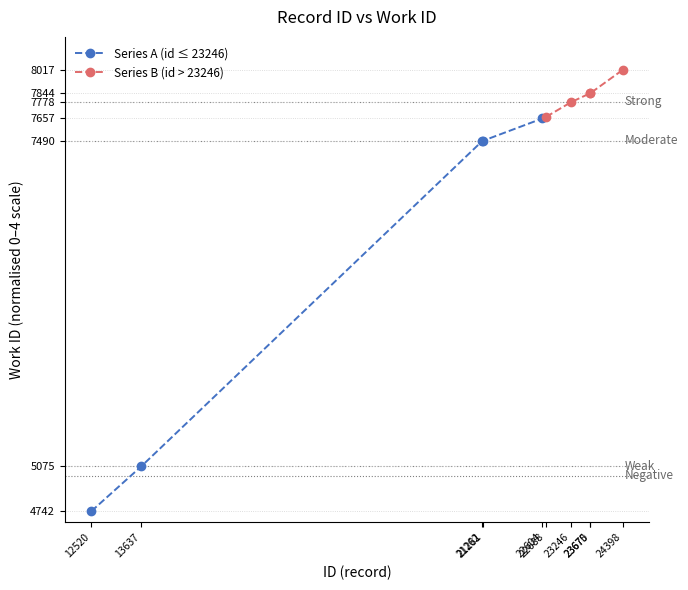

At which label is Series A (id ≤ 23246) closest to 1?

13637